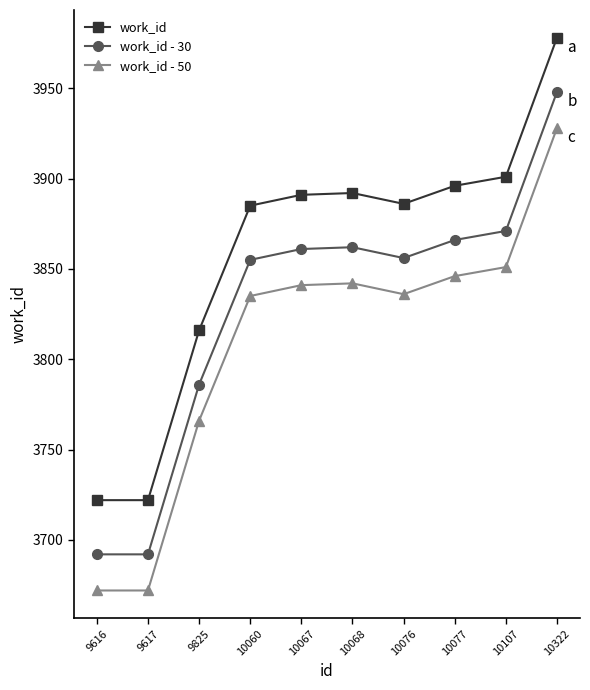

What value does the work_id series have at 10076, to the nearest 10?

3890